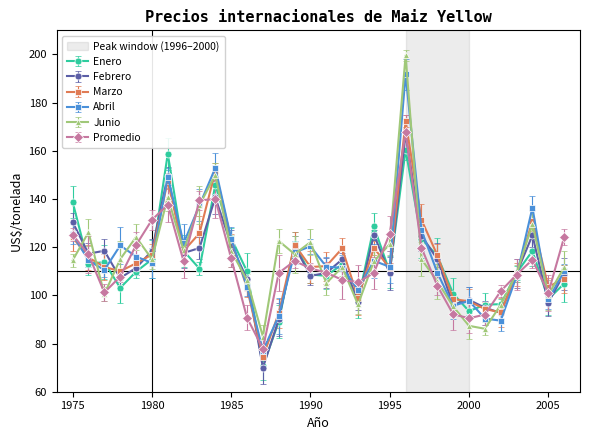

What is the minimum value shown in the chart?

70.0